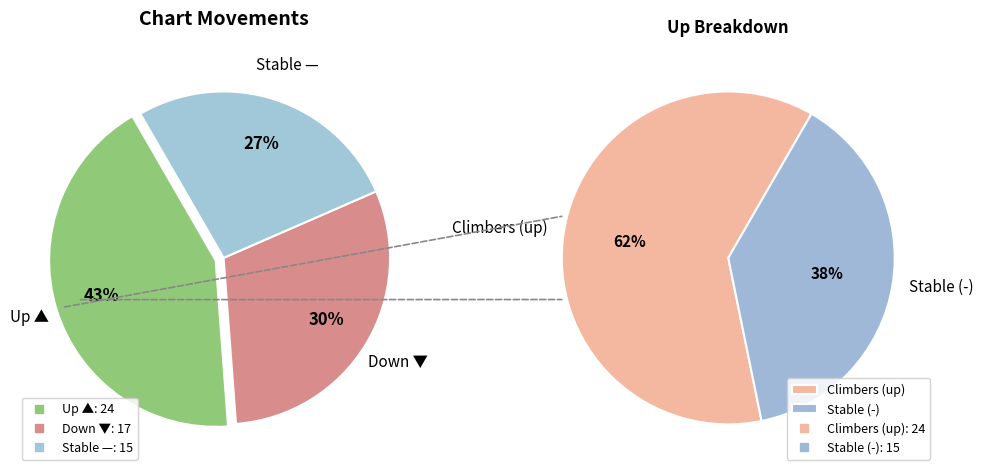

What percentage is the down slice, to the nearest percent?

30%